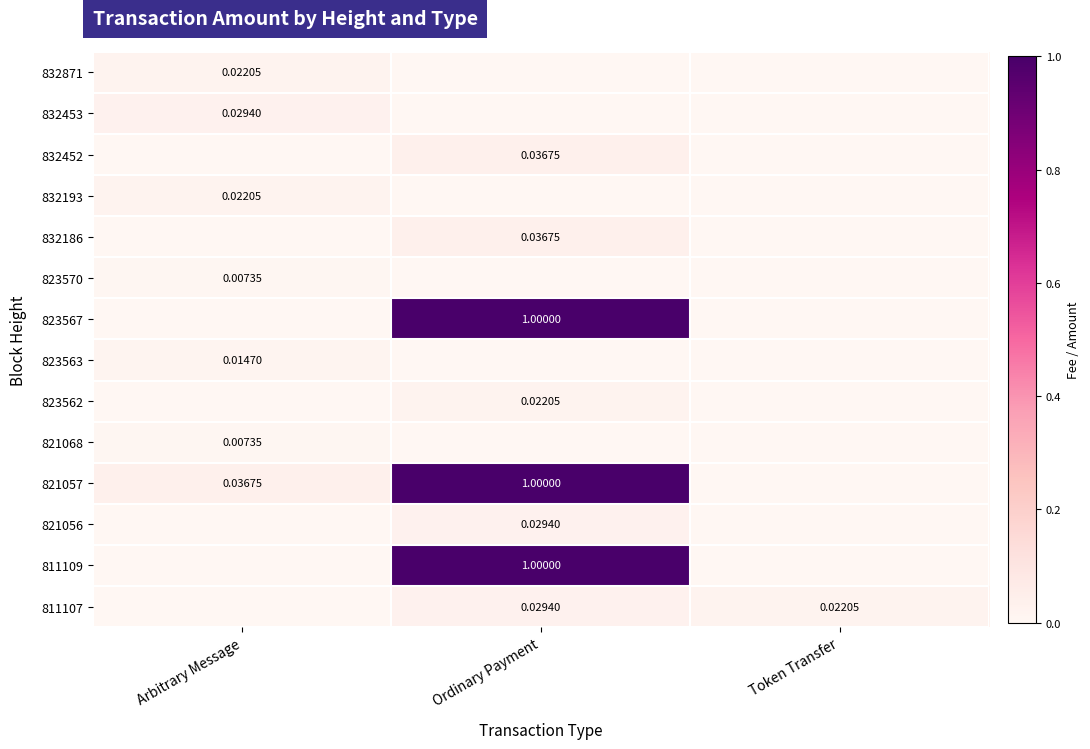

At which category is the sum across all series the highest?

Ordinary Payment